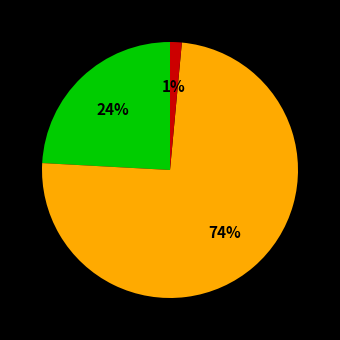

To the nearest percent, what is the average slice percentage?

33%